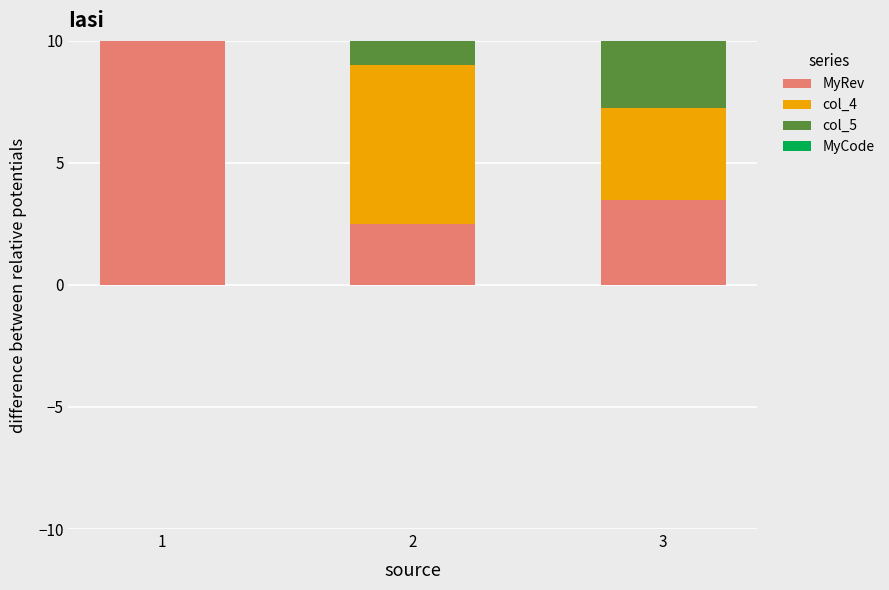

Is the value of MyCode at 3 greater than the value of MyRev at 1?

No